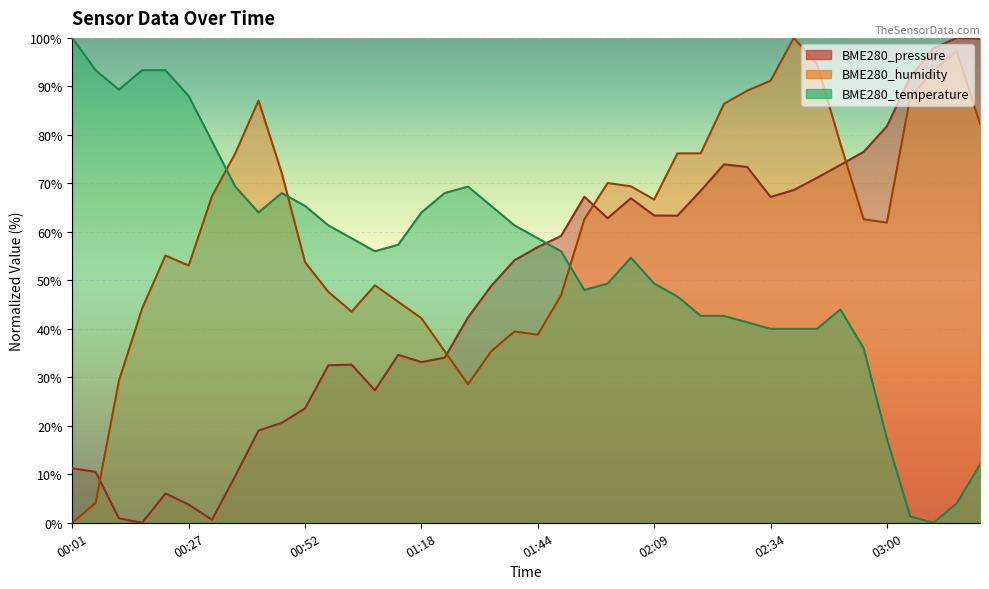

Where do BME280_pressure and BME280_humidity first cross each other?

00:06 and 00:11